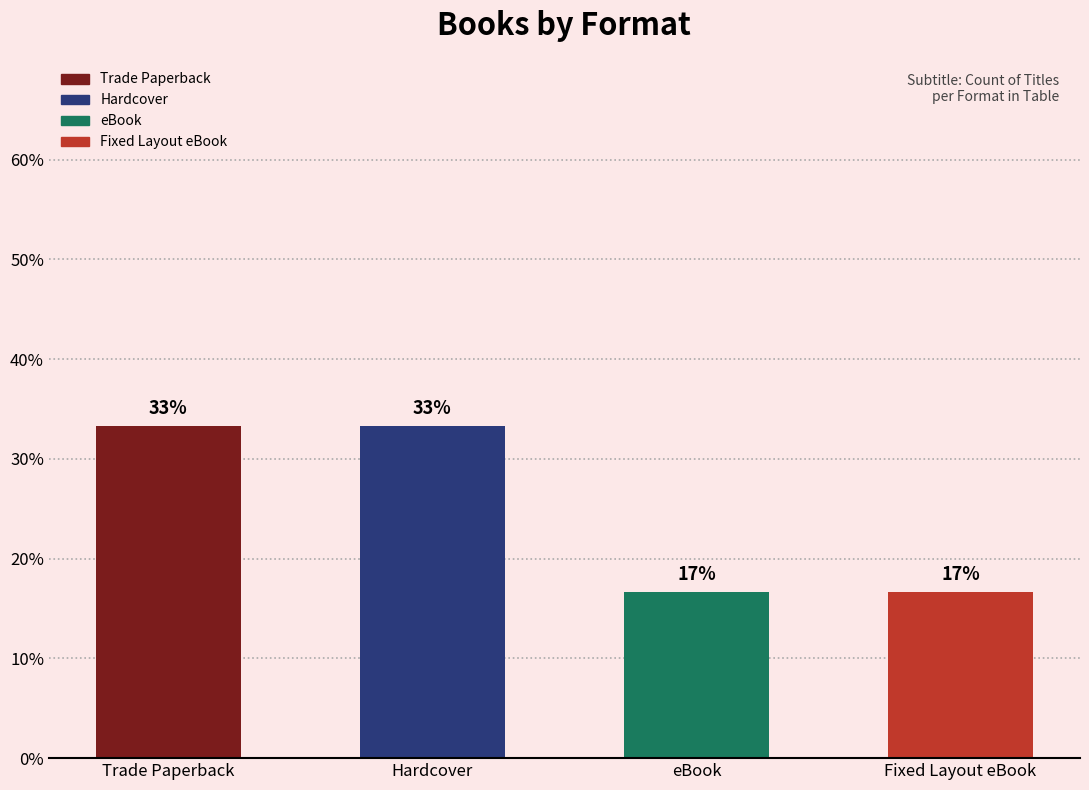

Rank the categories by value from lowest to highest.

eBook, Fixed Layout eBook, Trade Paperback, Hardcover